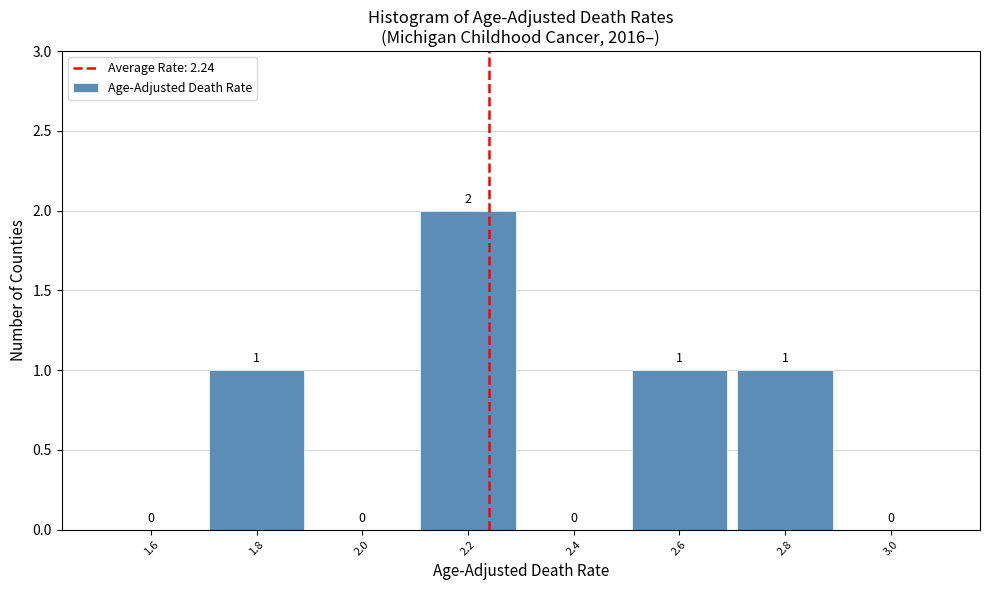

How tall is the bar that spans 2.1 to 2.3 on the x-axis?

2